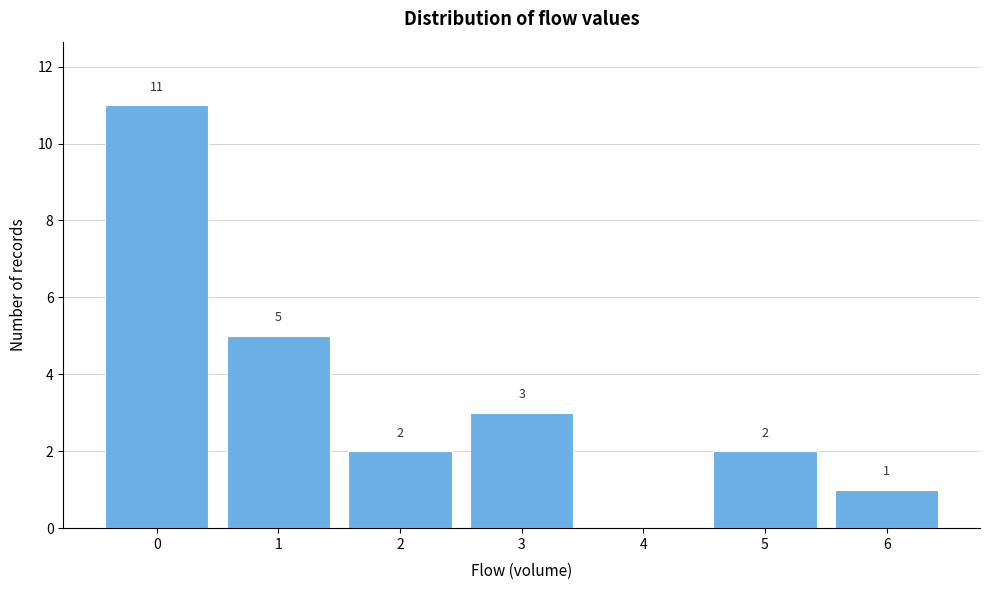

Which range on the x-axis has the tallest bar?

-0.5 to 0.5